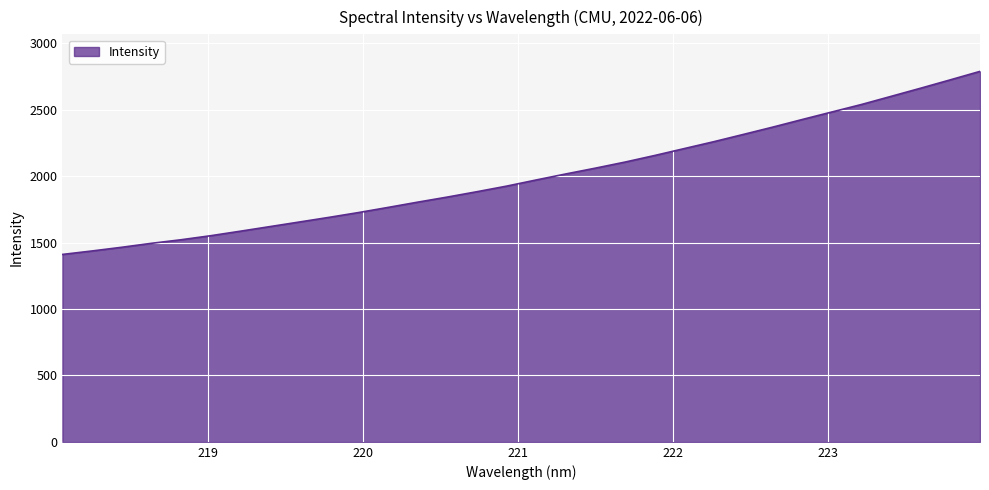

Count the number of values greater than 1970.

16